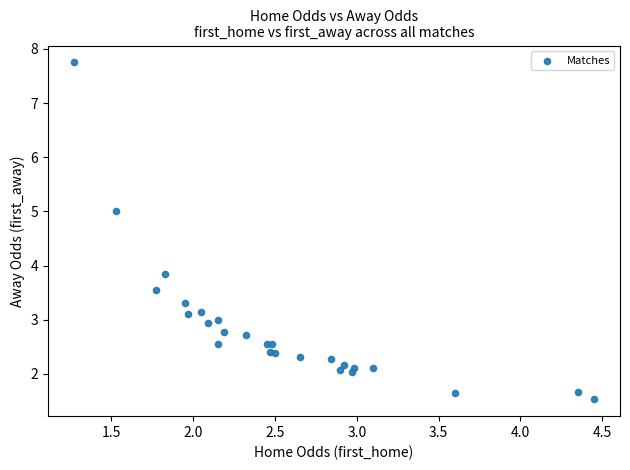

What Y value in the scatter plot is closest to 4?

3.9